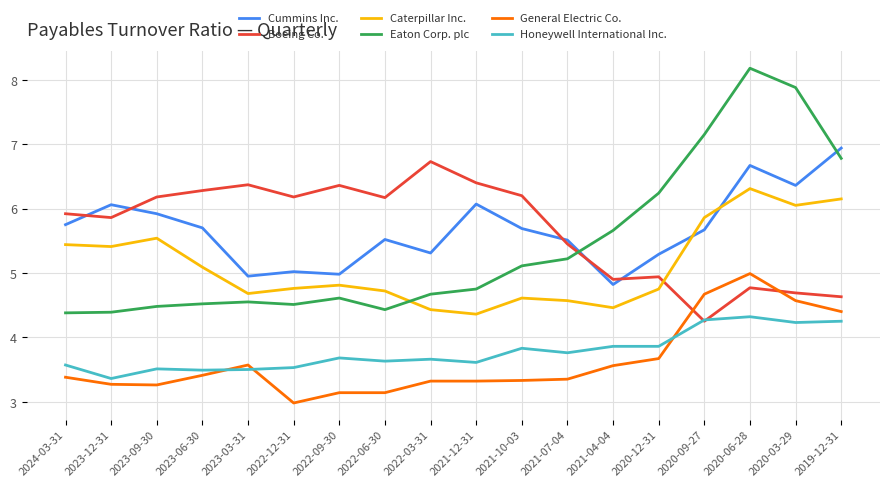

What is the difference between the highest and lowest values at 2023-06-30?

2.9